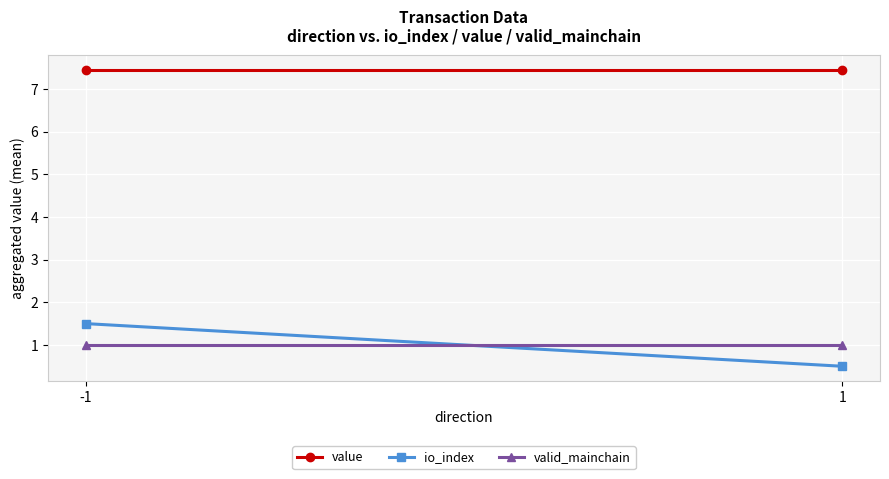

Which series has the largest range (max minus min)?

io_index